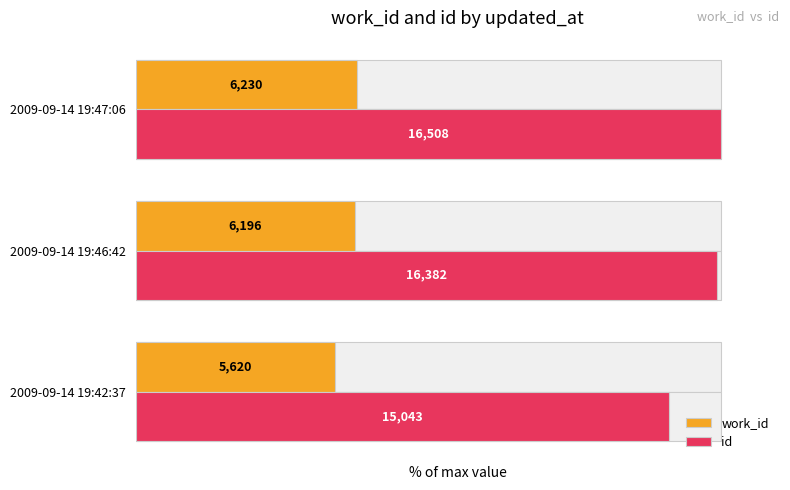

Reading left to right, what are all the values shown in this chart?

work_id: 34.0	37.5	37.7
id: 91.1	99.2	100.0